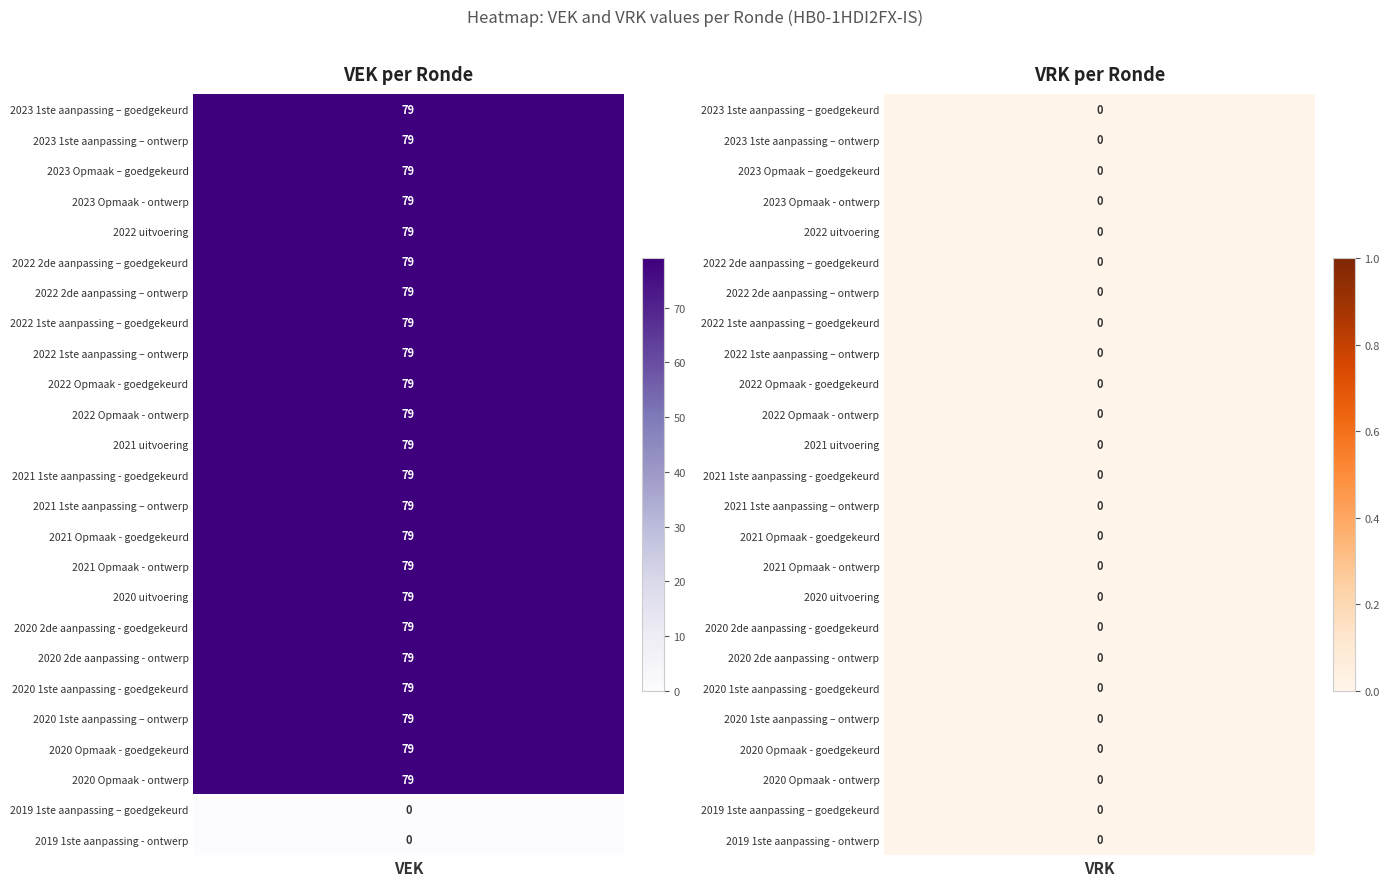

Reading right to left, list all the values displayed in this chart.

VAK=79 (VEK): 0	0	79	79	79	79	79	79	79	79	79	79	79	79	79	79	79	79	79	79	79	79	79	79	79
VAK=79 (VRK): 0	0	0	0	0	0	0	0	0	0	0	0	0	0	0	0	0	0	0	0	0	0	0	0	0